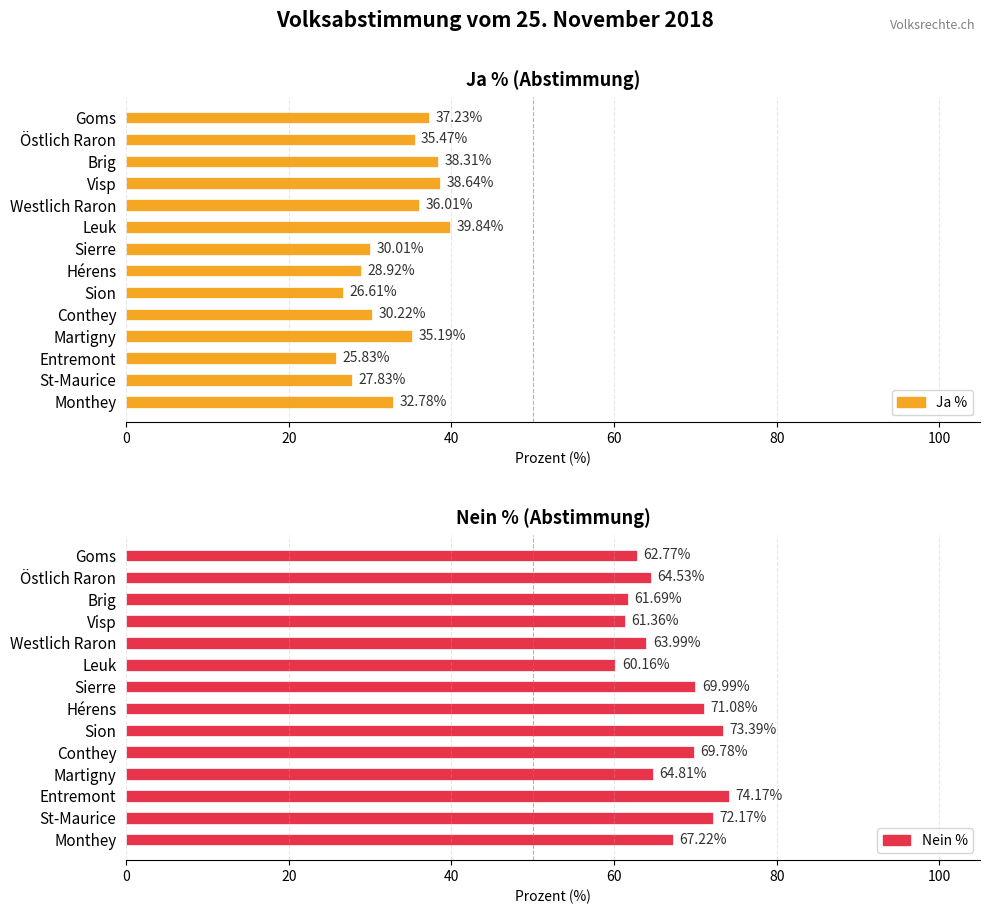

Which series changed the most between St-Maurice and Monthey?

Ja %